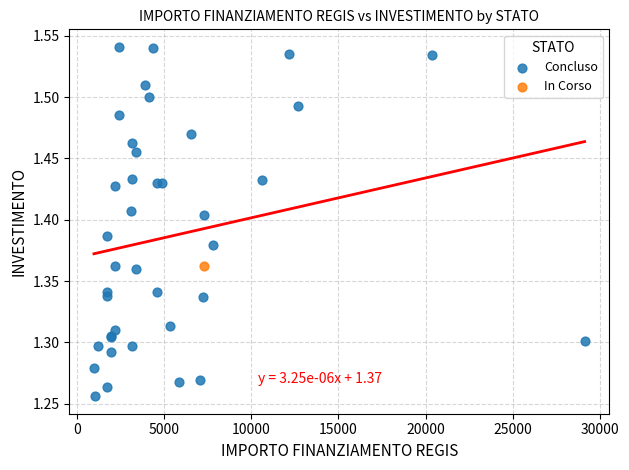

What are all the series names shown in the legend?

Concluso, In Corso